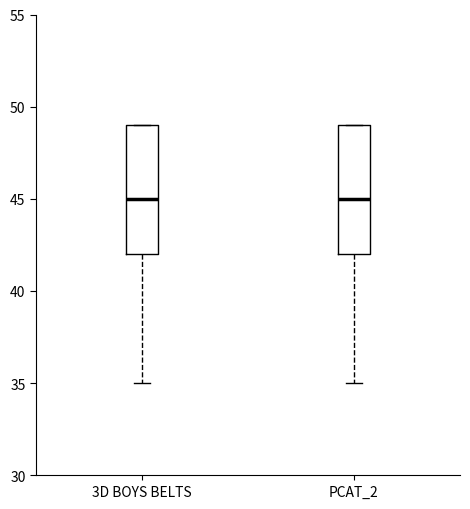

Reading left to right, transcribe this box plot: for each box, give where its median line is, the range the box spans, and where its two whiskers end, as read against the y-axis. The values are not printed on the chart, so give them approximately, as read against the axis.

3D BOYS BELTS: median 45, box 42 to 49, whiskers 35 to 49
PCAT_2: median 45, box 42 to 49, whiskers 35 to 49